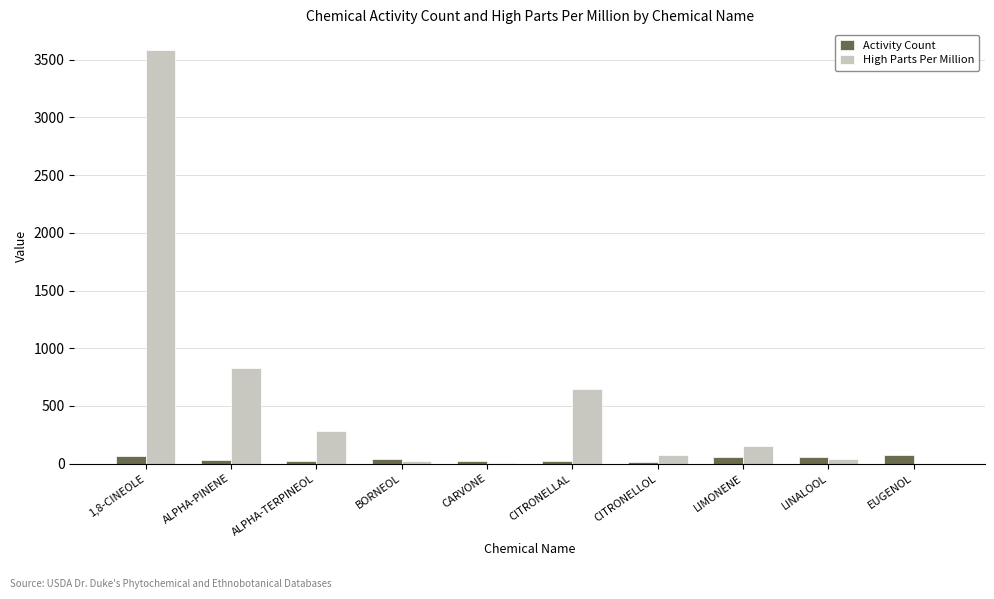

Which series changed the most between 1,8-CINEOLE and CITRONELLOL?

High Parts Per Million